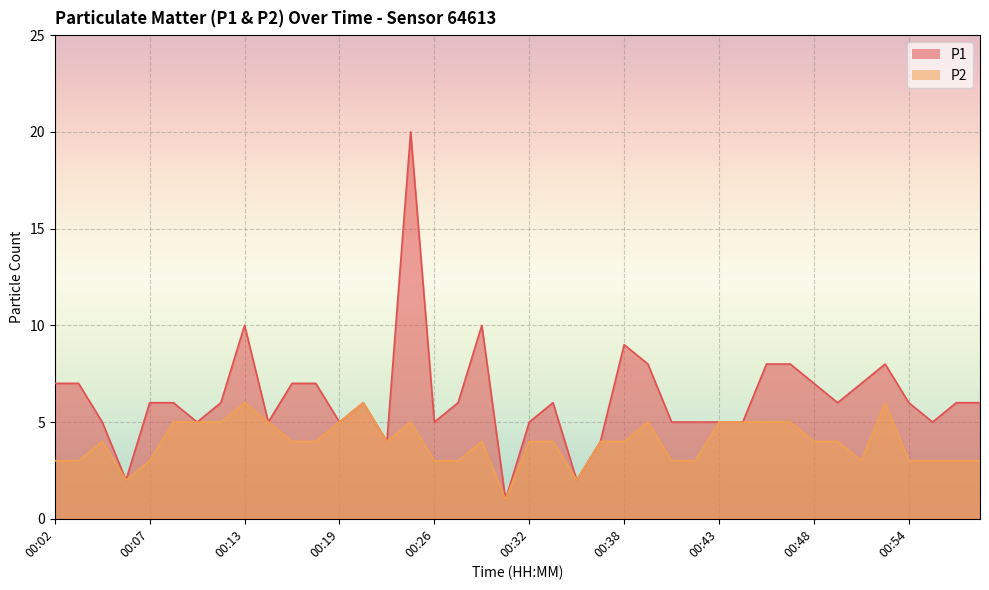

Between 00:07 and 00:51, which is larger?

00:51